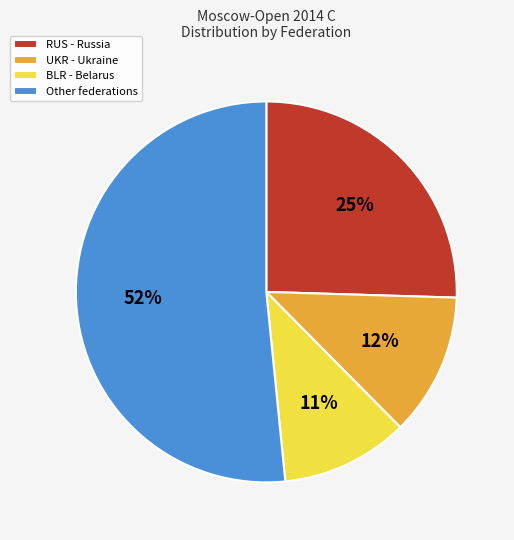

What is the ratio of the value at RUS to the value at Other?

0.5